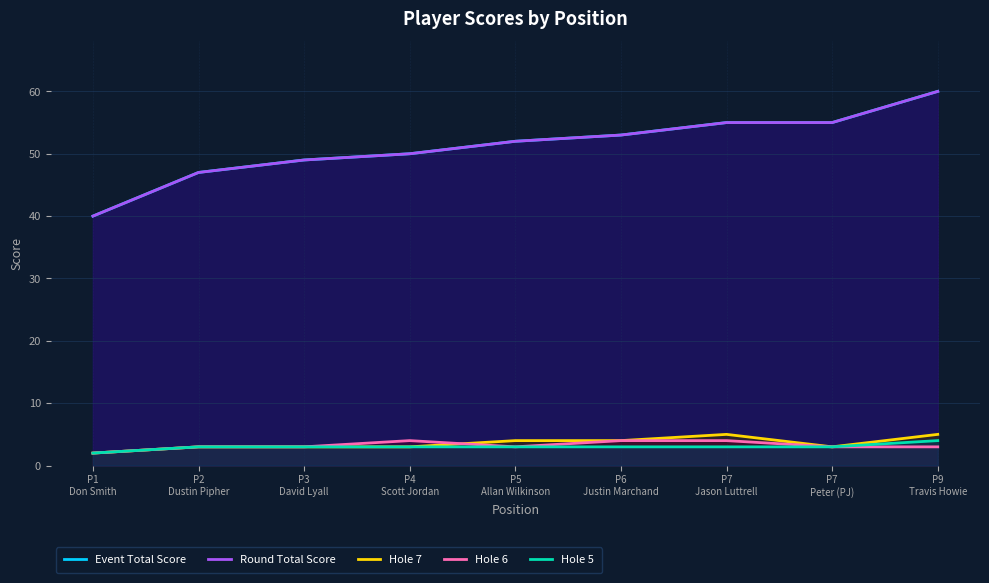

Between P4
Scott Jordan and P3
David Lyall, which is larger?

P4
Scott Jordan